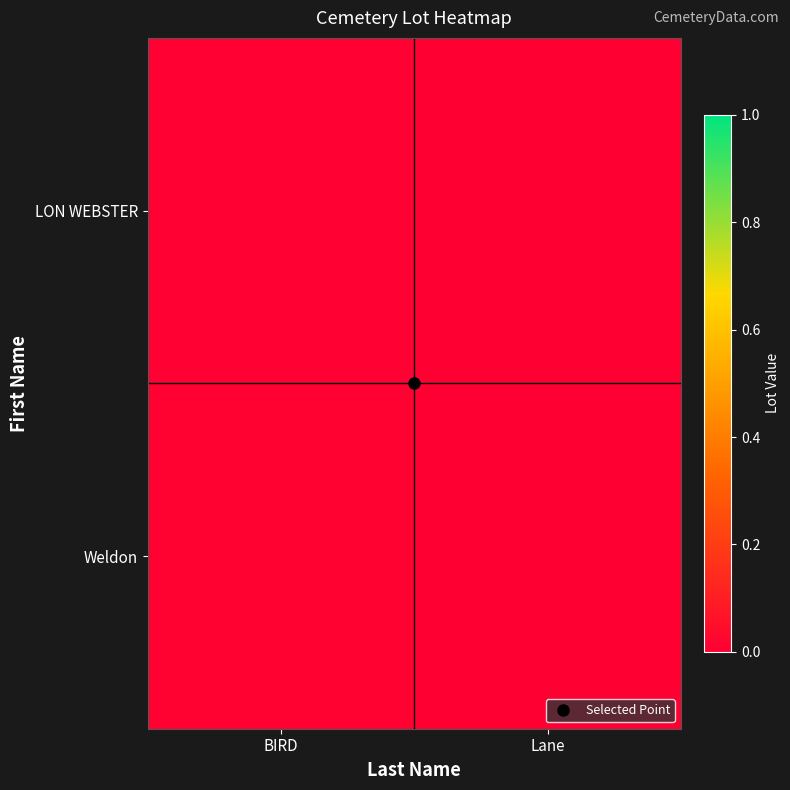

How many distinct data groups are displayed?

2